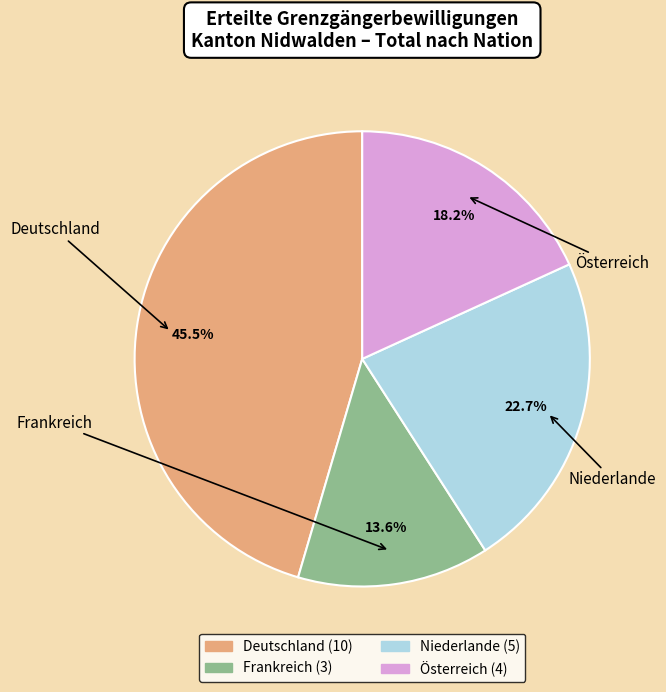

Is Deutschland the majority of the pie?

No